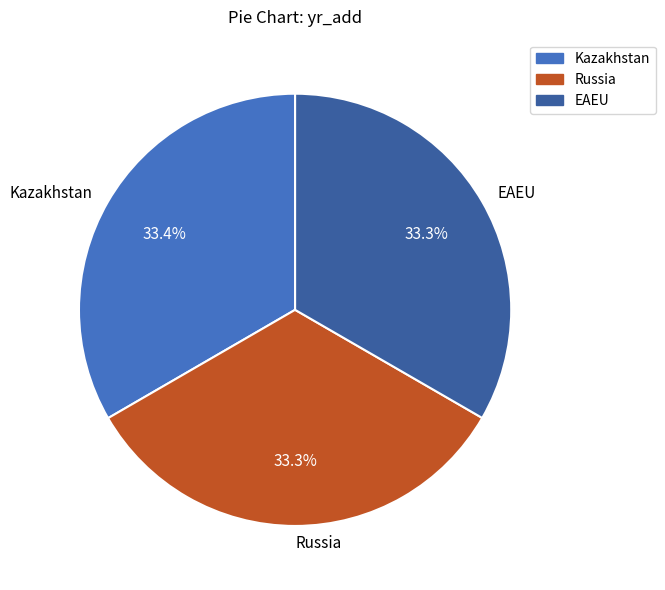

True or false: Russia accounts for 21% of the total.

False